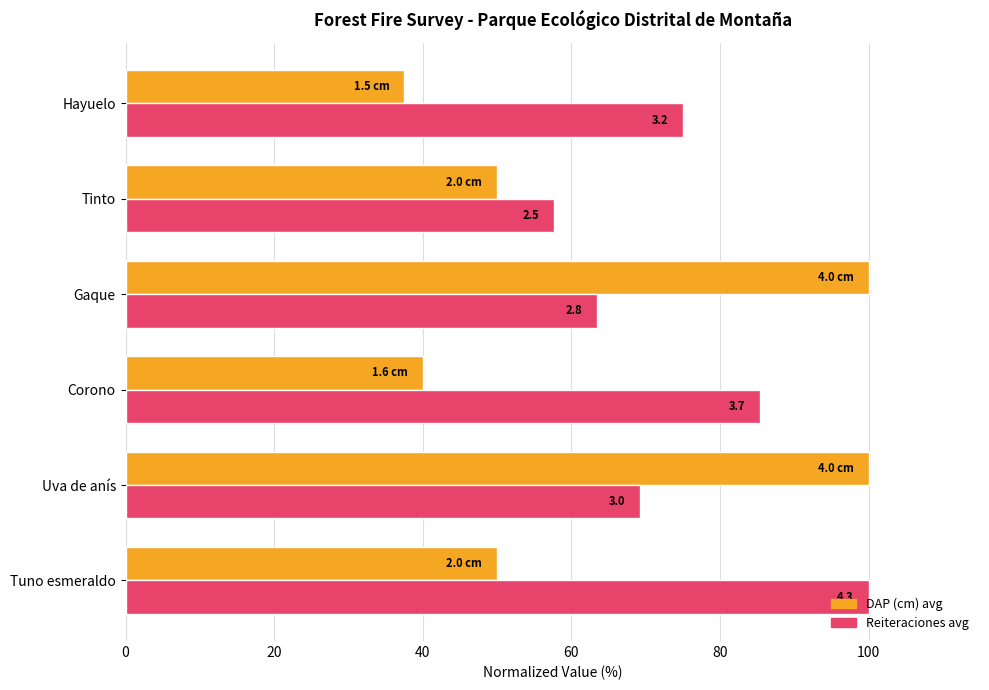

What are all the series names shown in the legend?

DAP (cm) avg, Reiteraciones avg